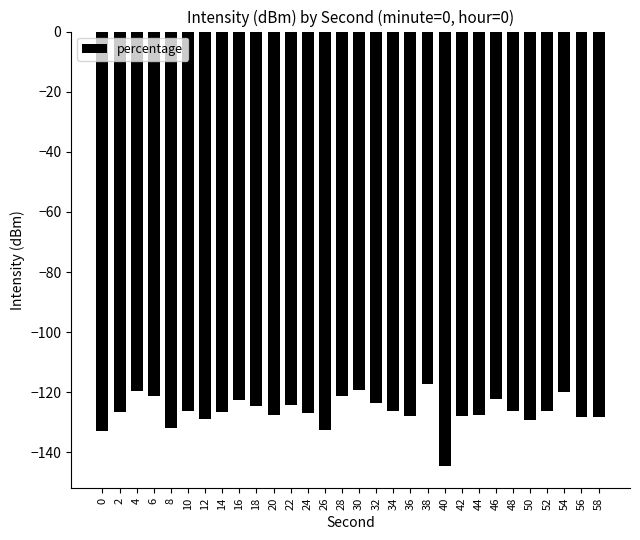

Is it true that the value at 28 is -176.1?

False